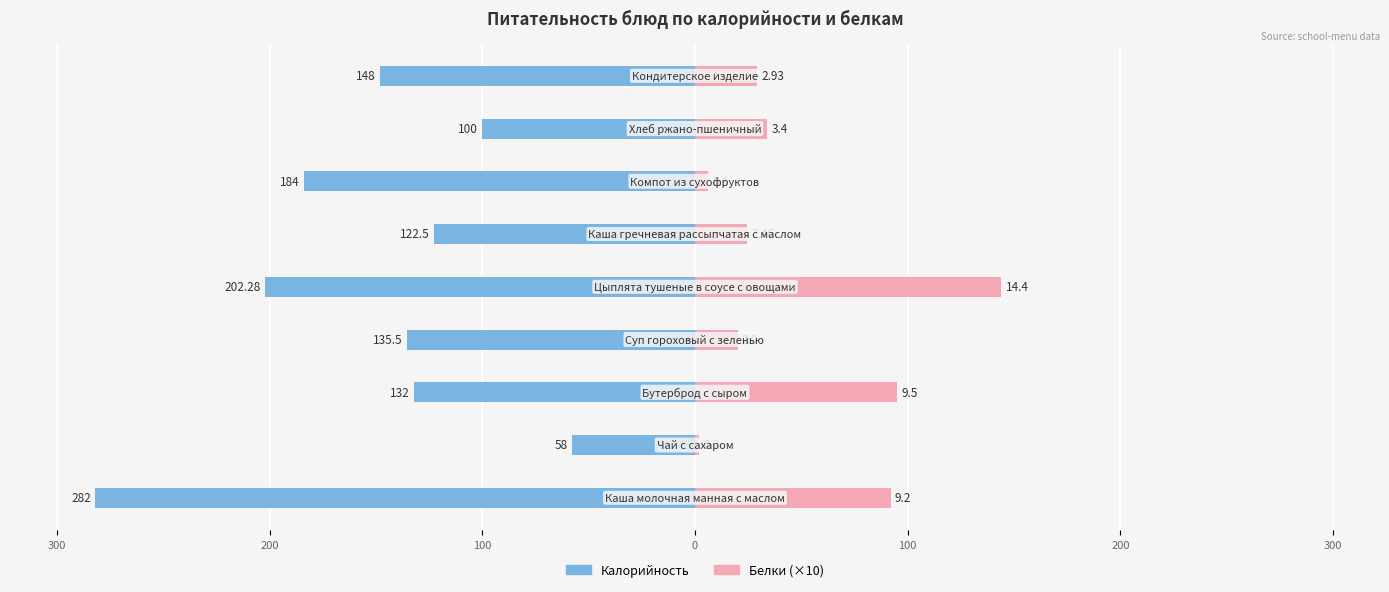

Are the bars horizontal?

Yes